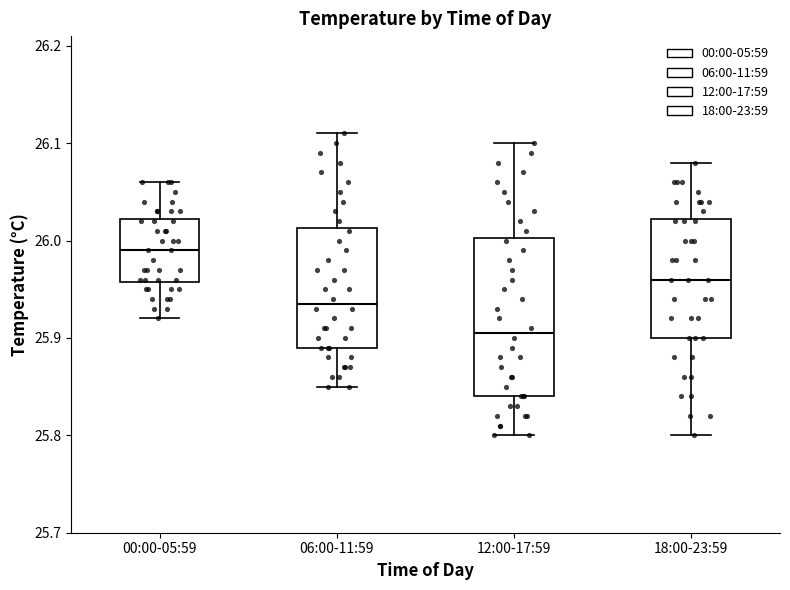

Where does the upper whisker of the box for 12:00-17:59 end on the y-axis? The values are not printed on the chart, so give them approximately, as read against the axis.

26.10